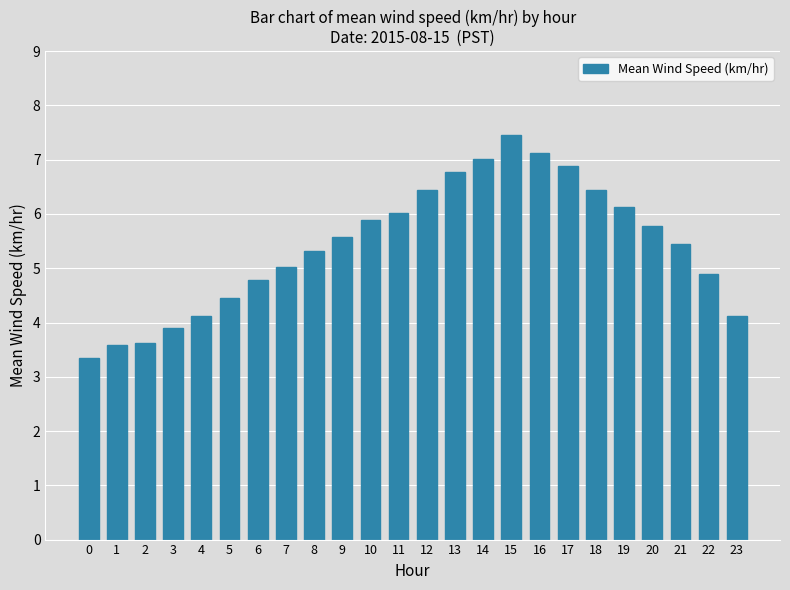

Which label corresponds to the largest value in the chart?

15